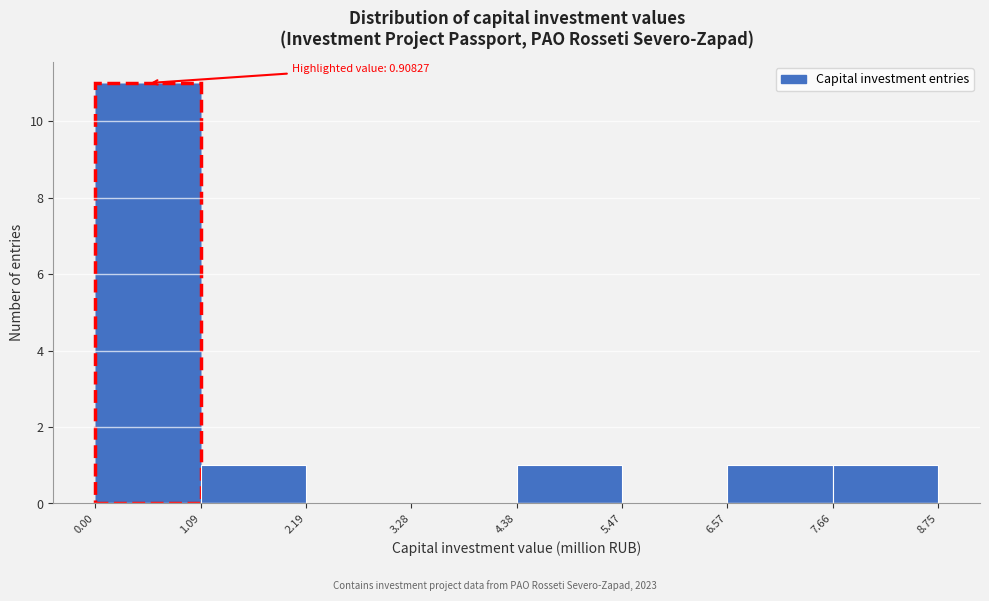

Over which range of the x-axis is the bar tallest?

0.00 to 1.09